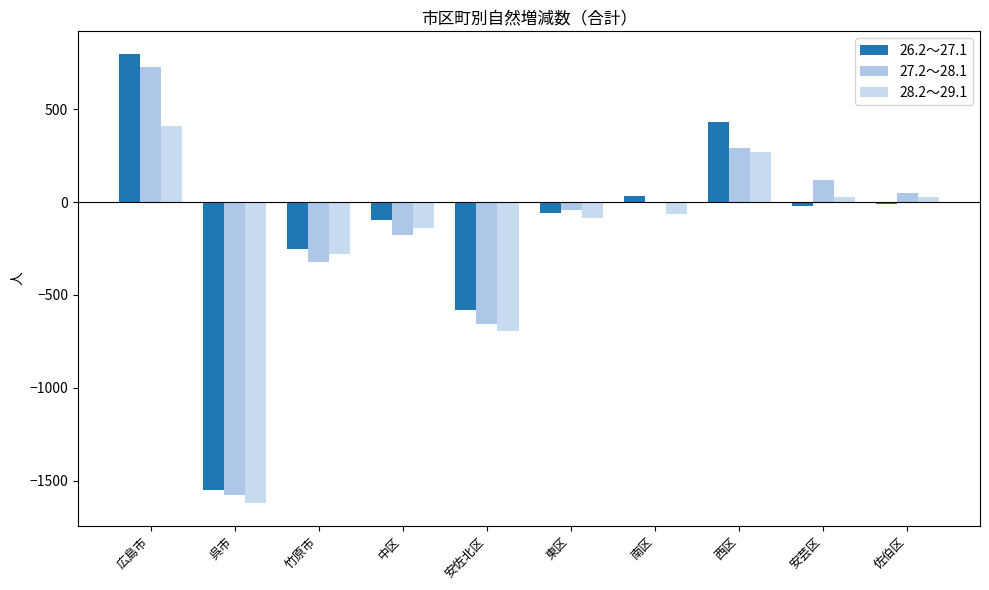

Where is 28.2～29.1 nearest to the value -606?

安佐北区